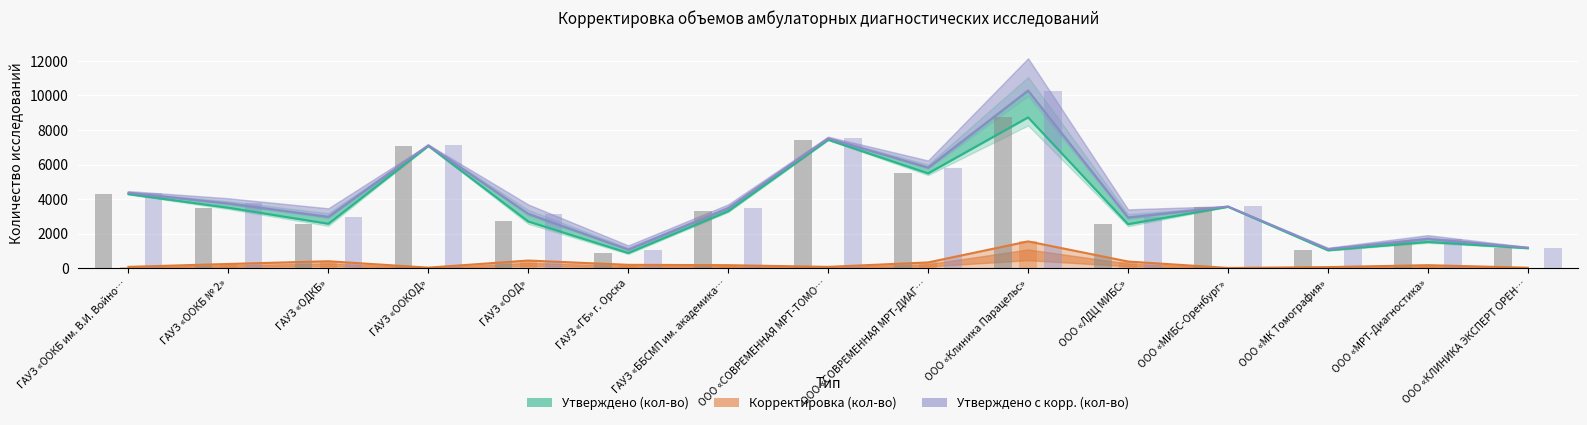

At which category does the chart reach its minimum across all series?

ООО «МИБС-Оренбург»